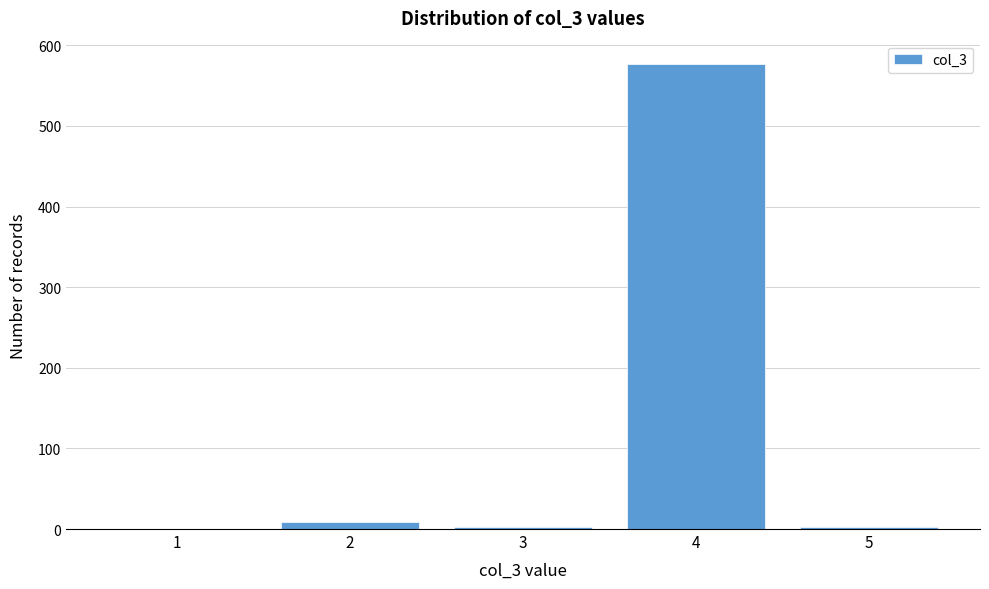

Reading left to right, what are all the values shown in this chart?

1=0	2=9	3=3	4=577	5=3